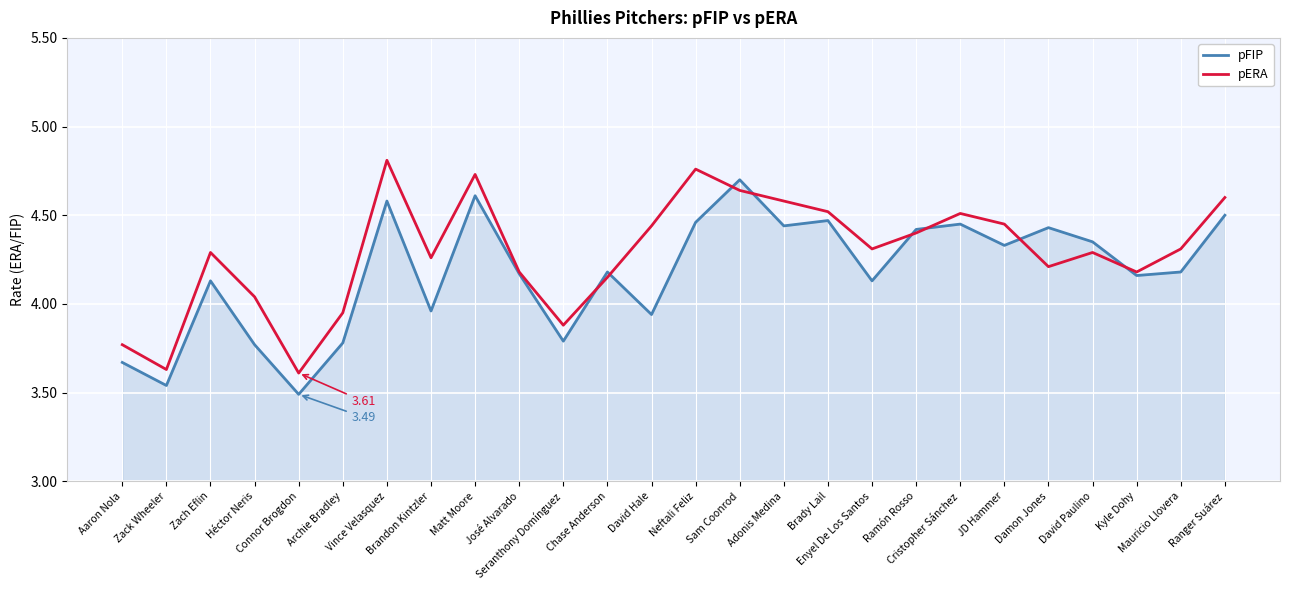

List the series in order of their overall mean, highest first.

pERA, pFIP